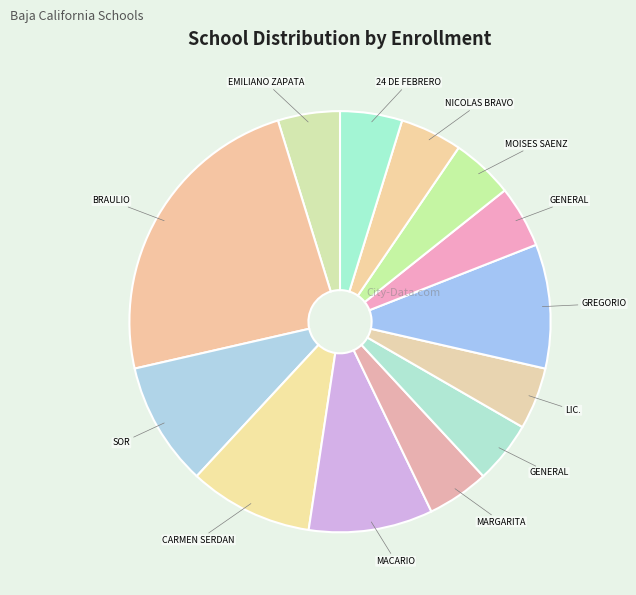

Which category has the biggest portion of the pie?

BRAULIO MALDONADO SANDEZ